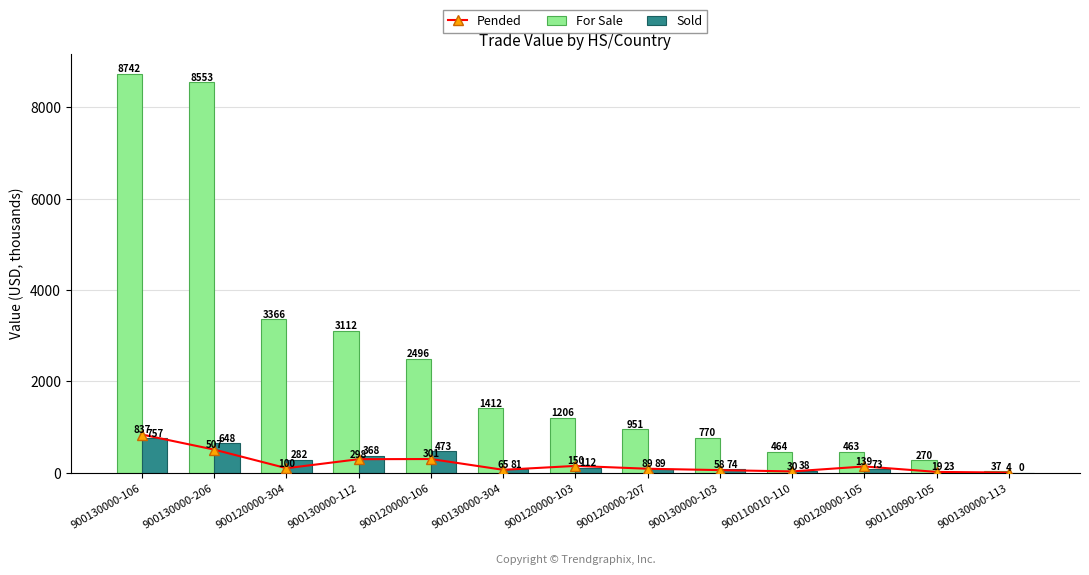

Is the value of For Sale at 900120000-105 greater than the value of Sold at 900130000-206?

No